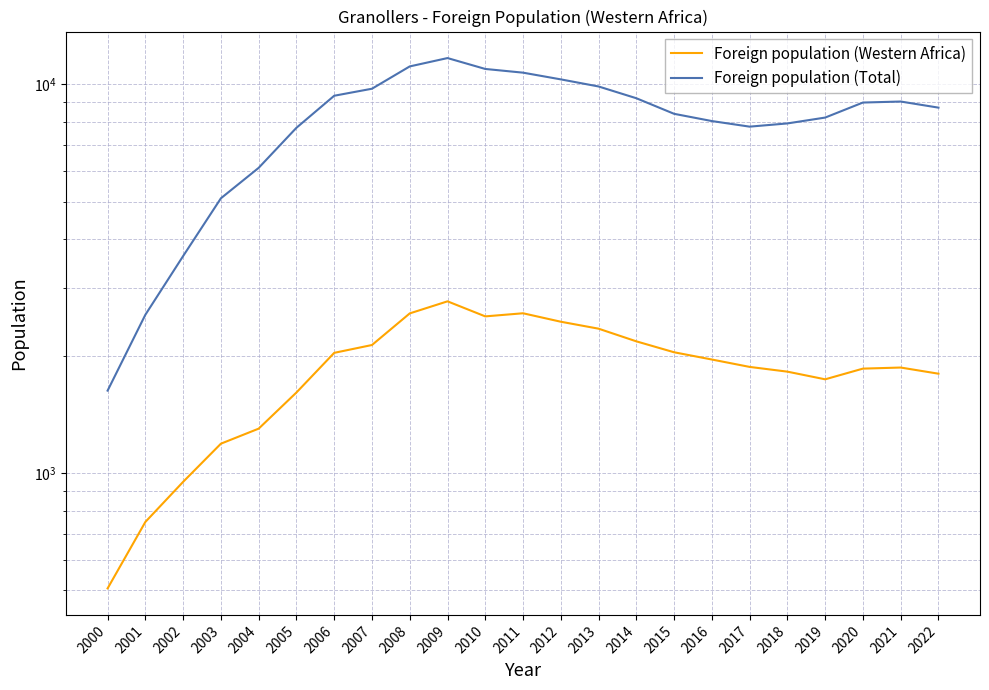

How many values in the Foreign population (Total) series are below 8718?

11